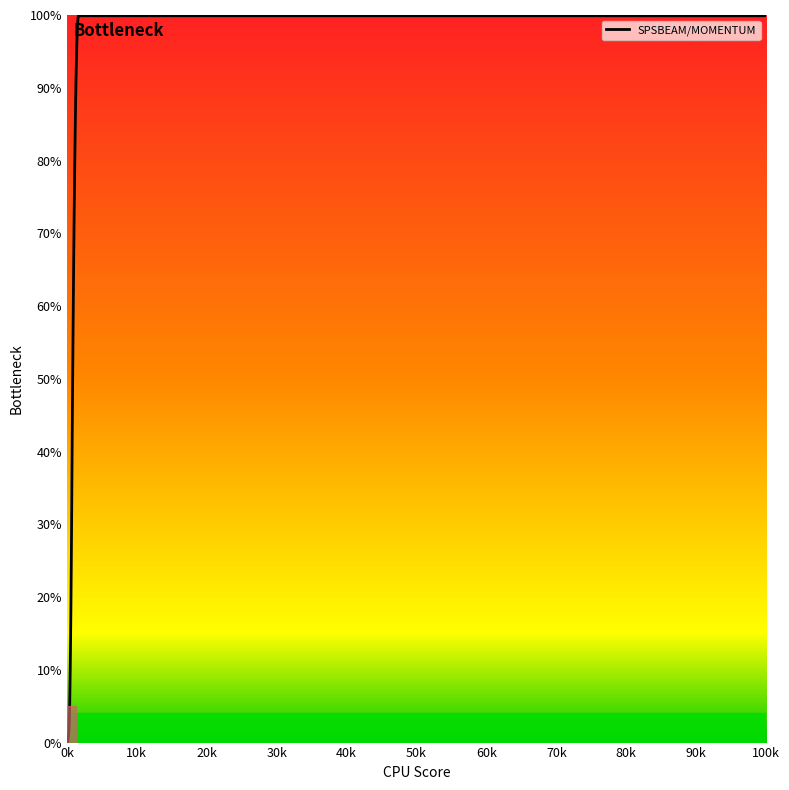

What is the maximum value shown in the chart?

100.0